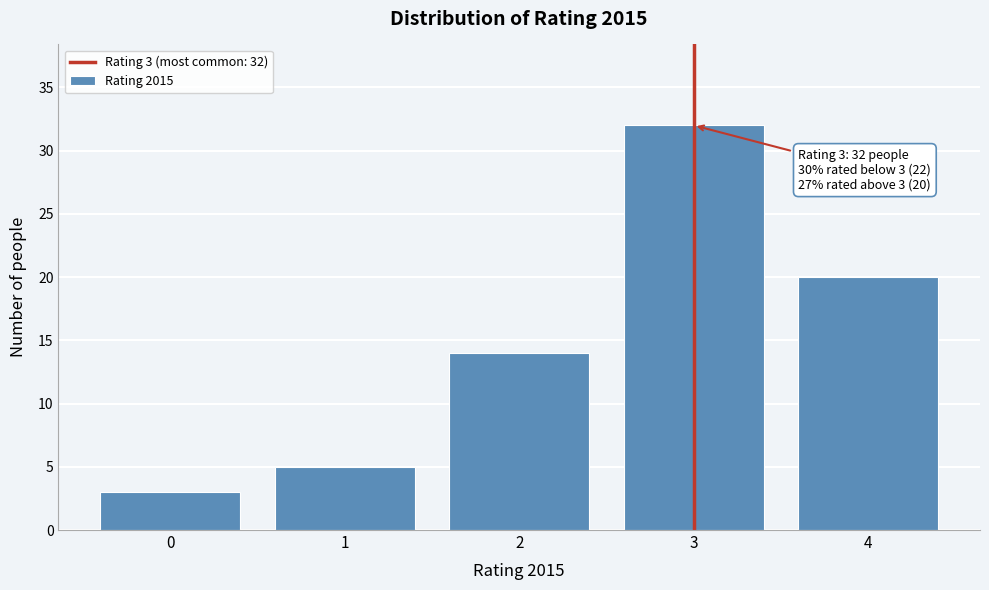

Reading left to right, transcribe all the data shown in this chart.

0=3	1=5	2=14	3=32	4=20